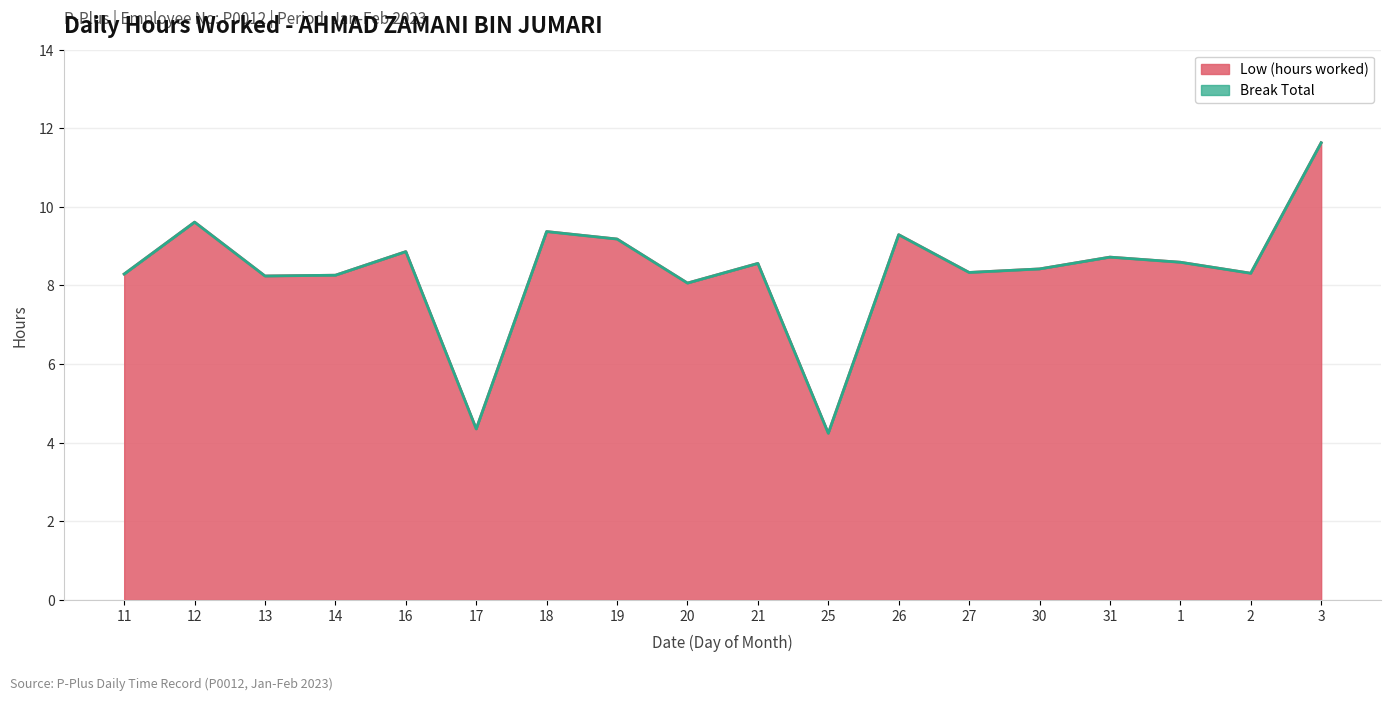

How many categories are shown in the chart?

18